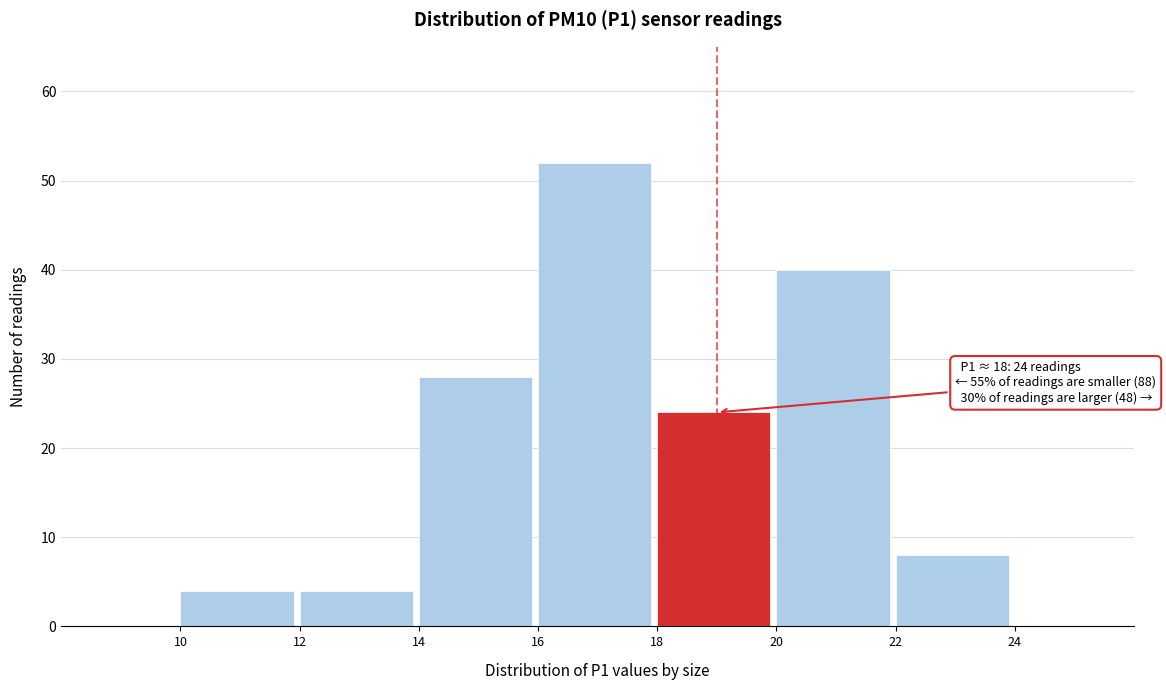

Which range on the x-axis has the tallest bar?

16 to 18